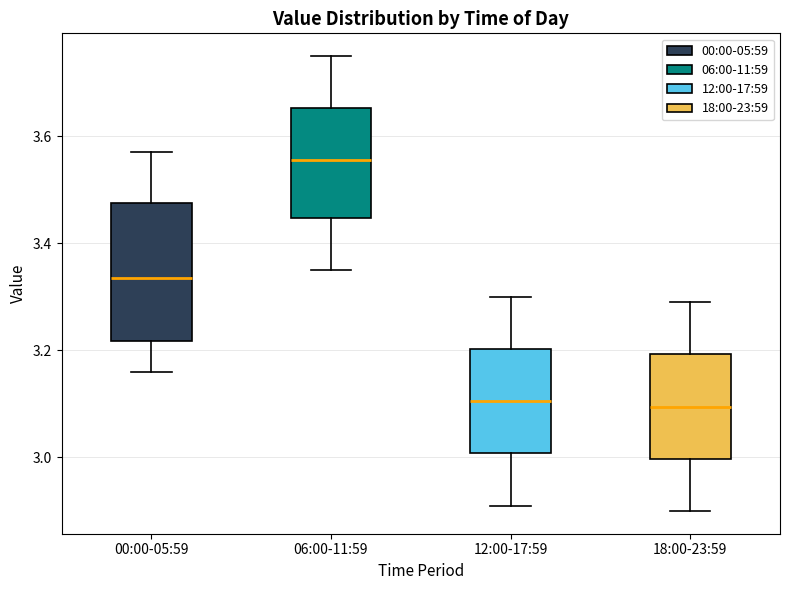

Reading left to right, read every box against the y-axis: the position of its median line, the range the box covers, and the ends of its whiskers. The values are not printed on the chart, so give them approximately, as read against the axis.

00:00-05:59: median 3.34, box 3.22 to 3.48, whiskers 3.16 to 3.58
06:00-11:59: median 3.56, box 3.44 to 3.66, whiskers 3.36 to 3.76
12:00-17:59: median 3.10, box 3.00 to 3.20, whiskers 2.92 to 3.30
18:00-23:59: median 3.10, box 3.00 to 3.20, whiskers 2.90 to 3.30